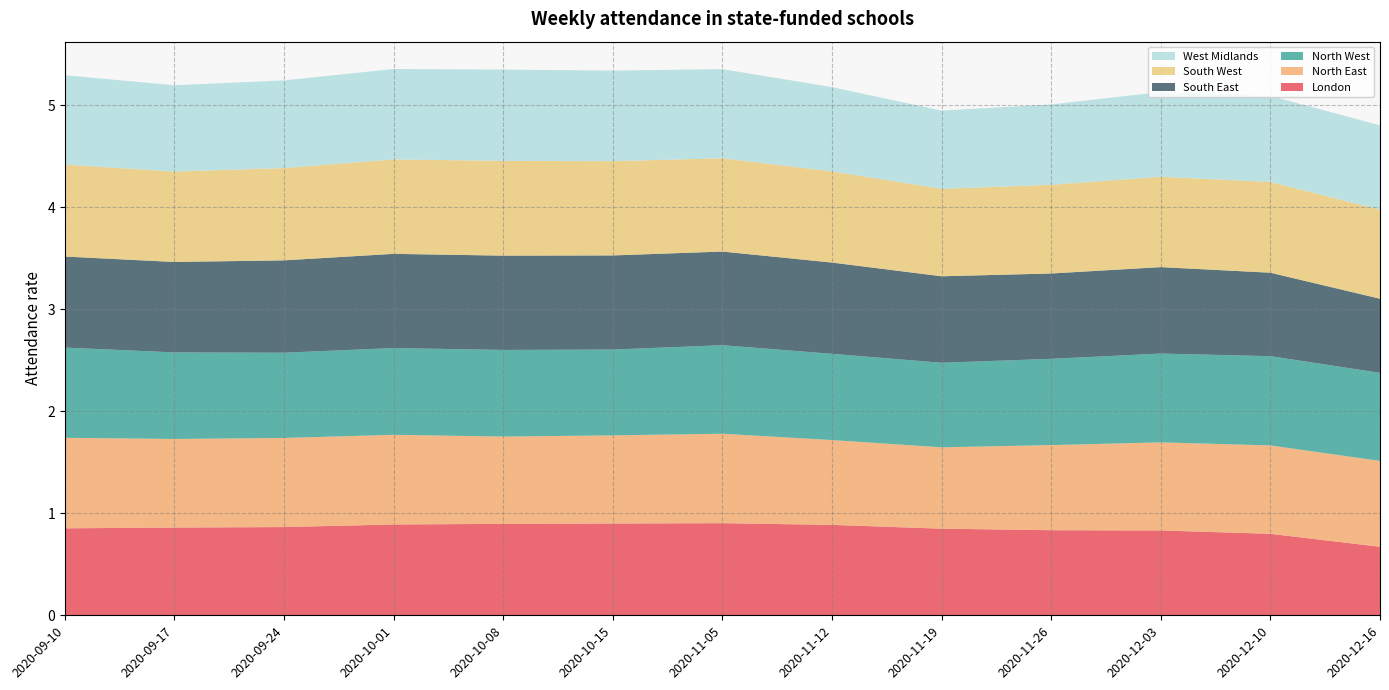

Reading right to left, extract all data points from this chart.

London: 0.7	0.8	0.8	0.8	0.8	0.9	0.9	0.9	0.9	0.9	0.9	0.9	0.9
North East: 0.8	0.9	0.9	0.8	0.8	0.8	0.9	0.9	0.9	0.9	0.9	0.9	0.9
North West: 0.9	0.9	0.9	0.8	0.8	0.8	0.9	0.8	0.8	0.9	0.8	0.8	0.9
South East: 0.7	0.8	0.8	0.8	0.8	0.9	0.9	0.9	0.9	0.9	0.9	0.9	0.9
South West: 0.9	0.9	0.9	0.9	0.9	0.9	0.9	0.9	0.9	0.9	0.9	0.9	0.9
West Midlands: 0.8	0.8	0.8	0.8	0.8	0.8	0.9	0.9	0.9	0.9	0.9	0.8	0.9